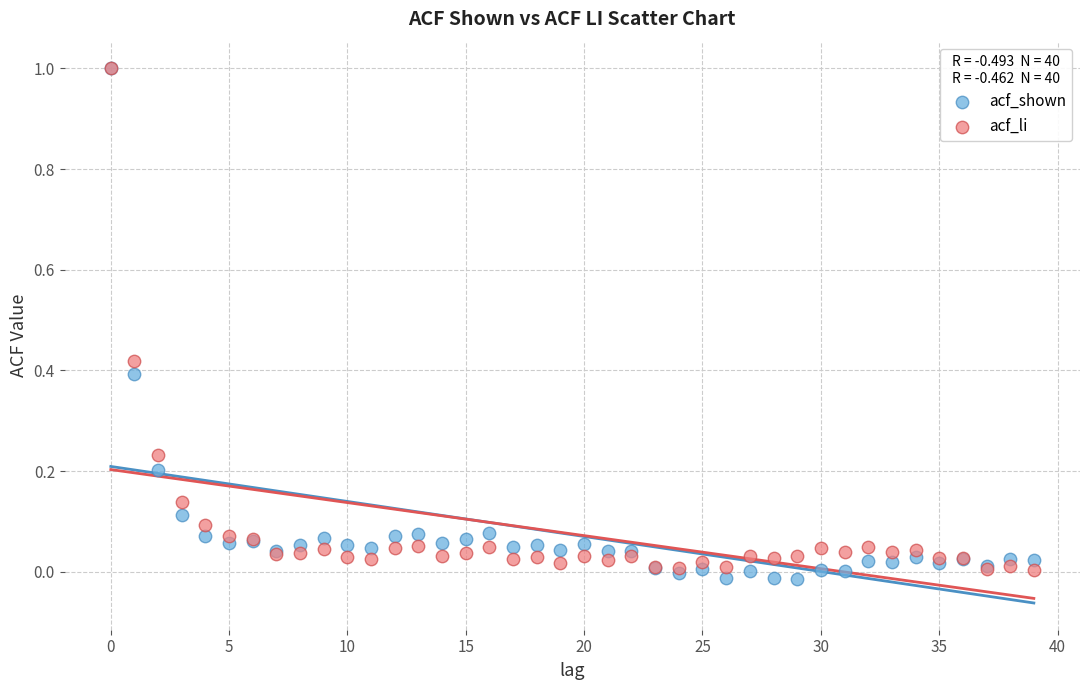

Which series has the widest spread of Y values?

acf_shown